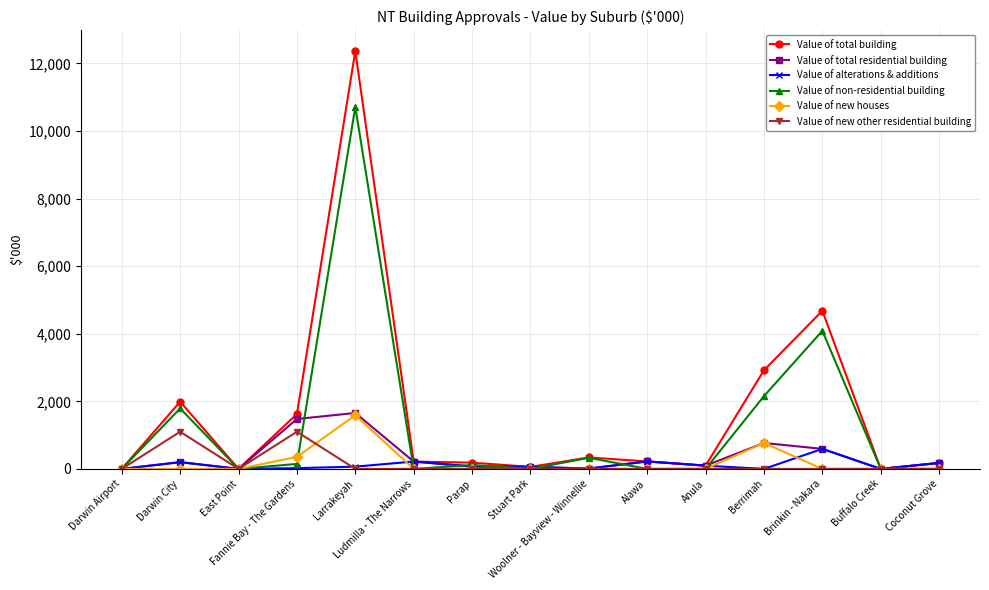

True or false: Value of total building has a value of 221.4 at Alawa.

True